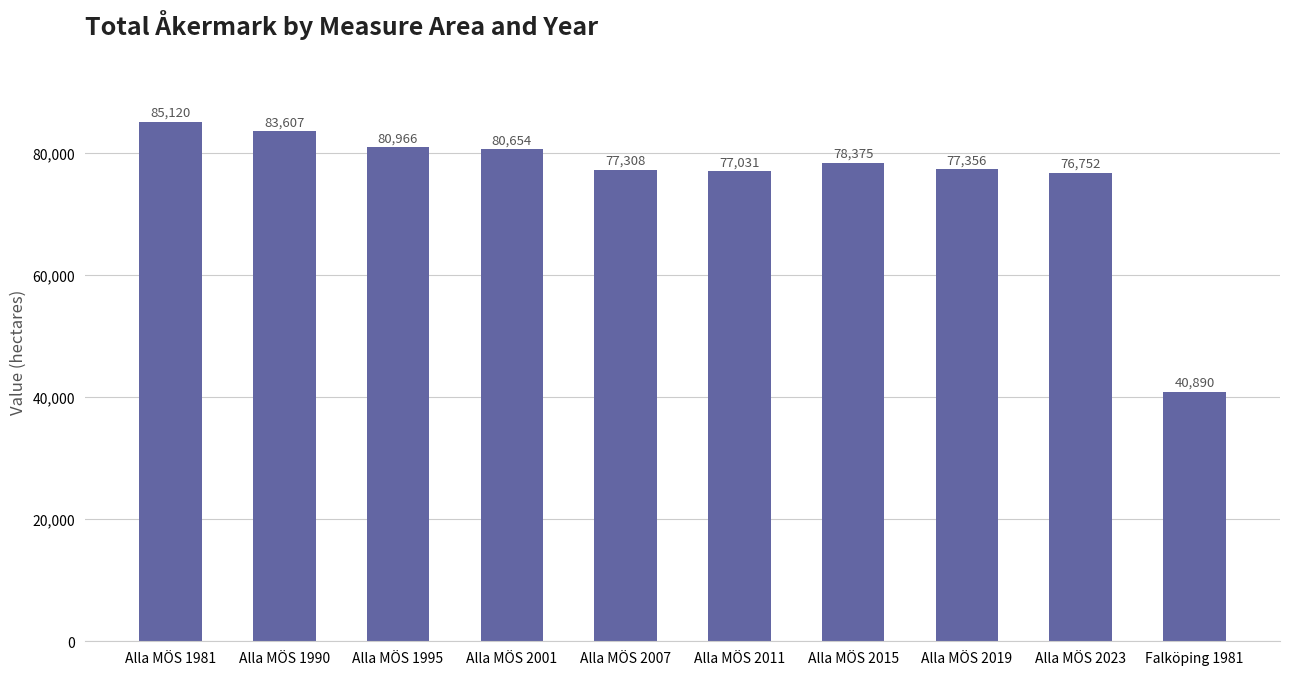

Between Alla MÖS 1981 and Alla MÖS 2023, which is larger?

Alla MÖS 1981